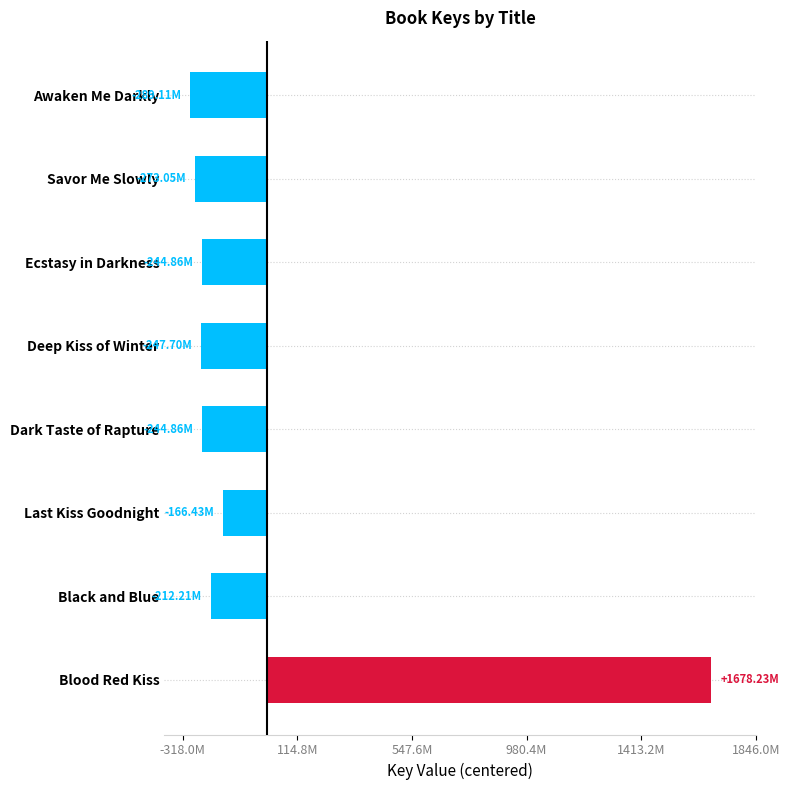

Which category has the highest value across all series?

Blood Red Kiss